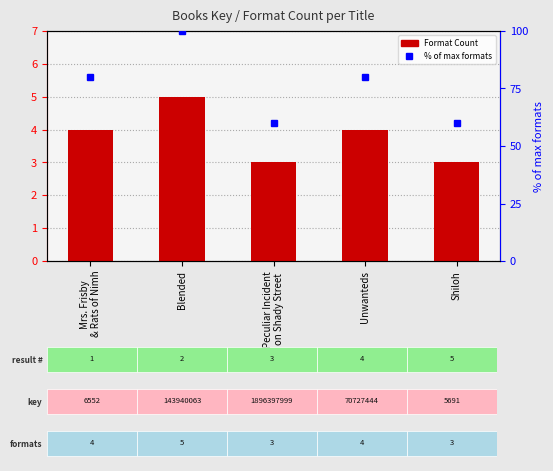

Does the chart contain stacked bars?

No